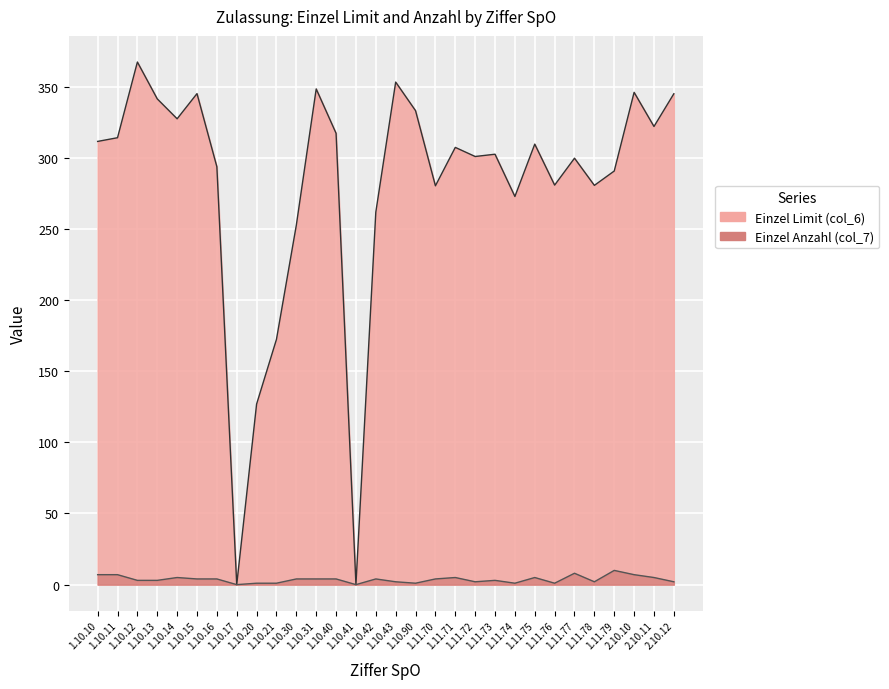

What is the difference between the highest and lowest values at 2.10.10?

339.0